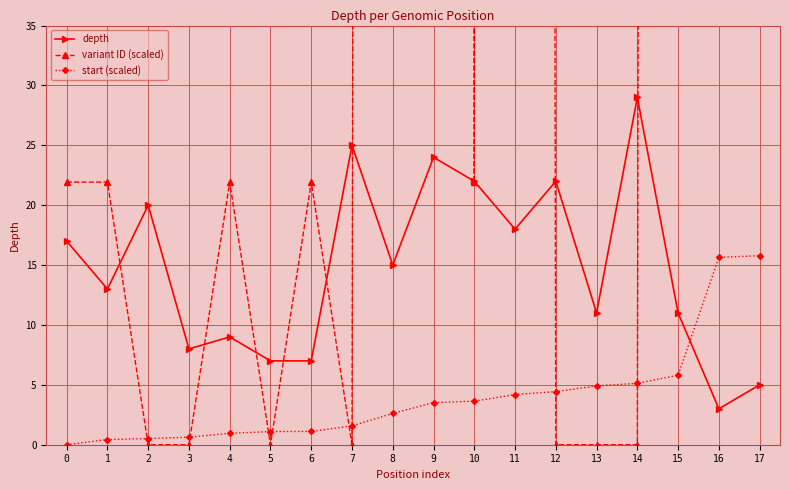

True or false: start (scaled) has more than 1 points higher than both neighbors.

False